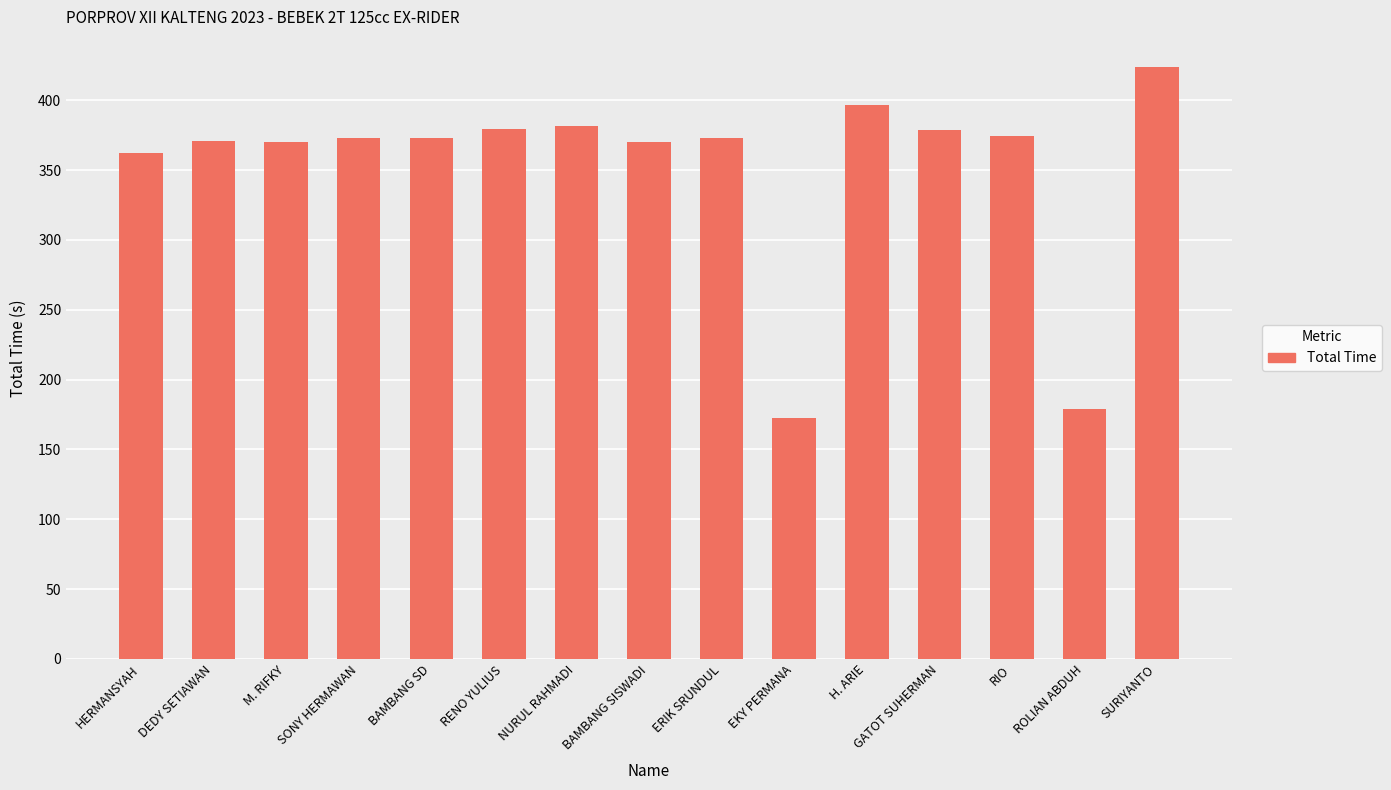

What is the approximate value at M. RIFKY?

370.1